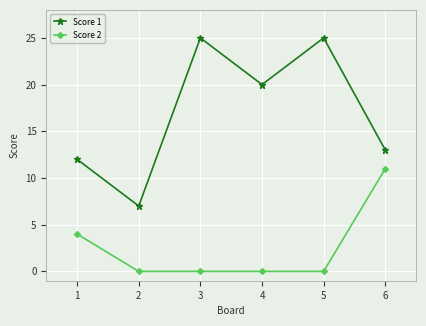

At which label is Score 1 closest to 16?

6